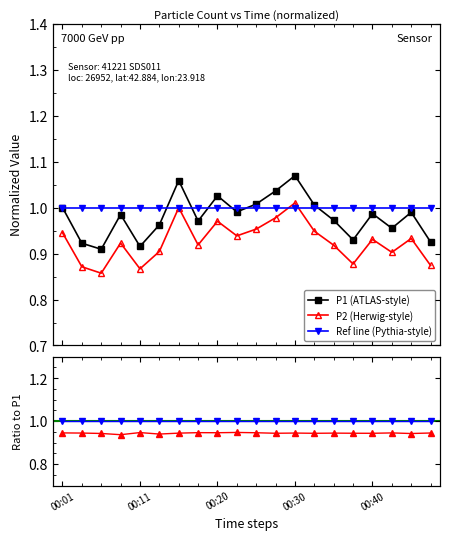

At which category does P2/P1 reach its first local valley?

00:30